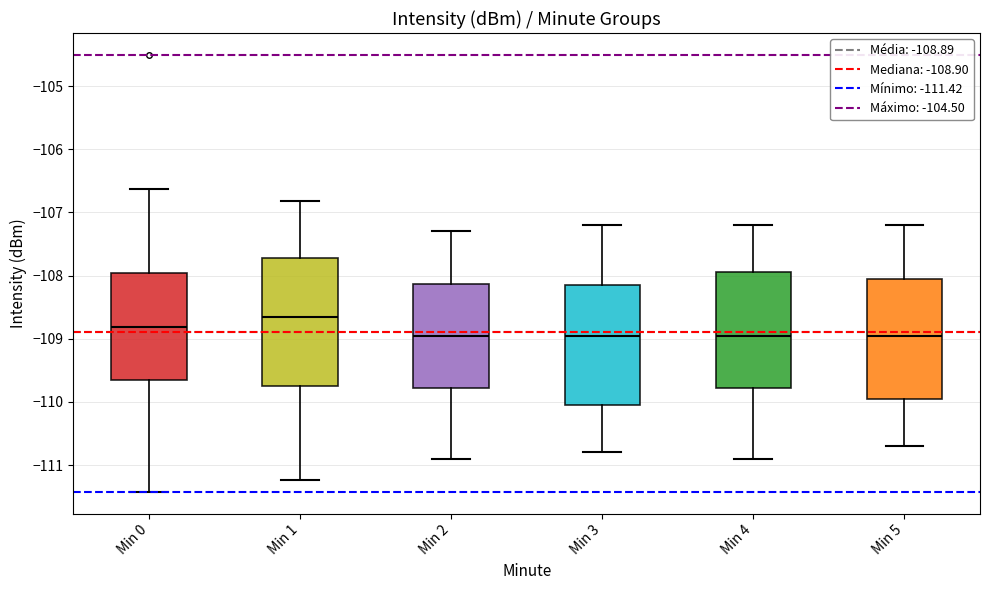

Which box has the highest median line?

Min 1